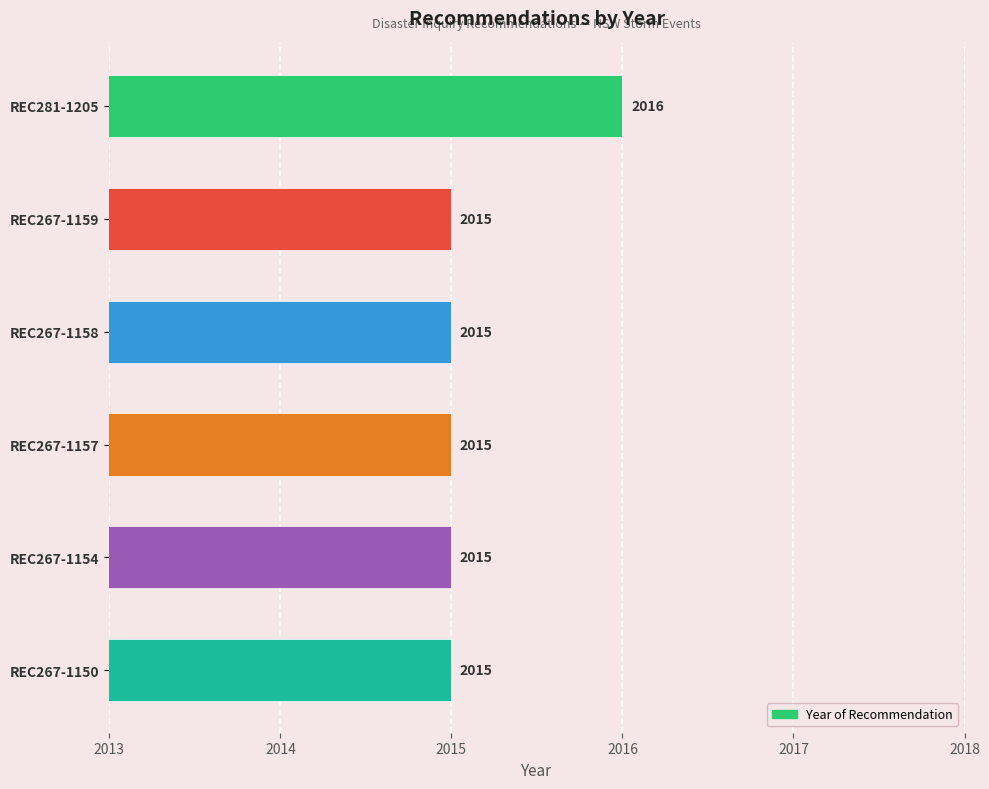

What is the difference between the maximum and minimum values?

1